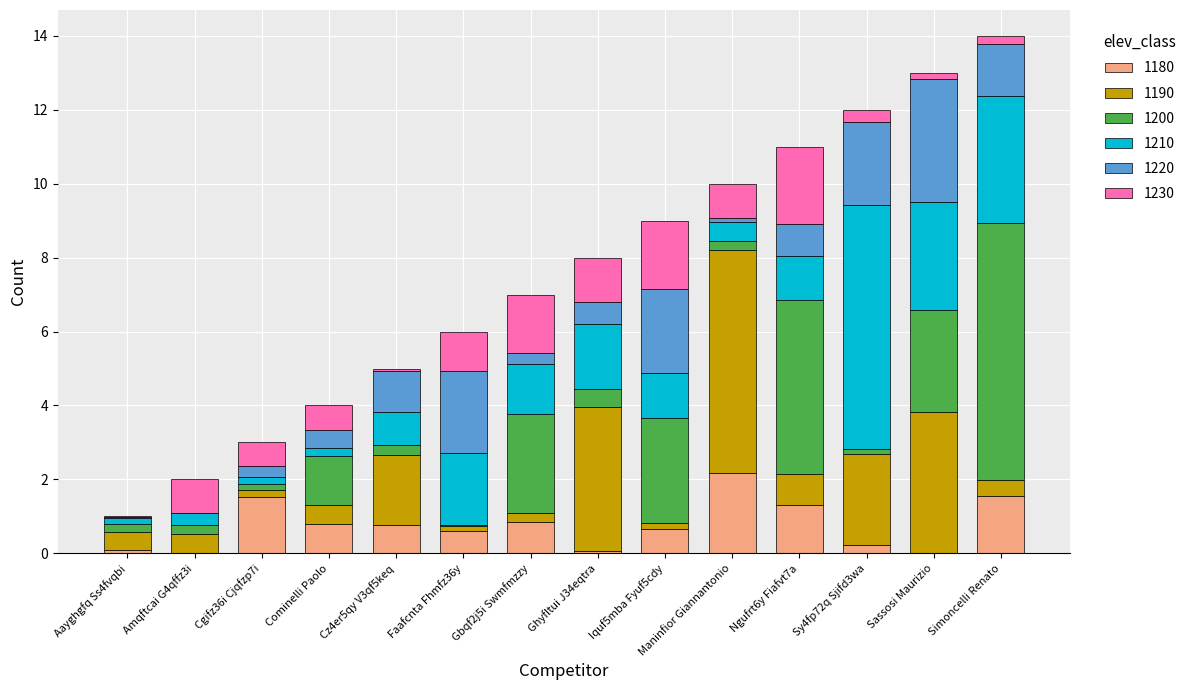

The value of 1180 at Gbqf2j5i Swmfmzzy is 0.8. True or false?

True